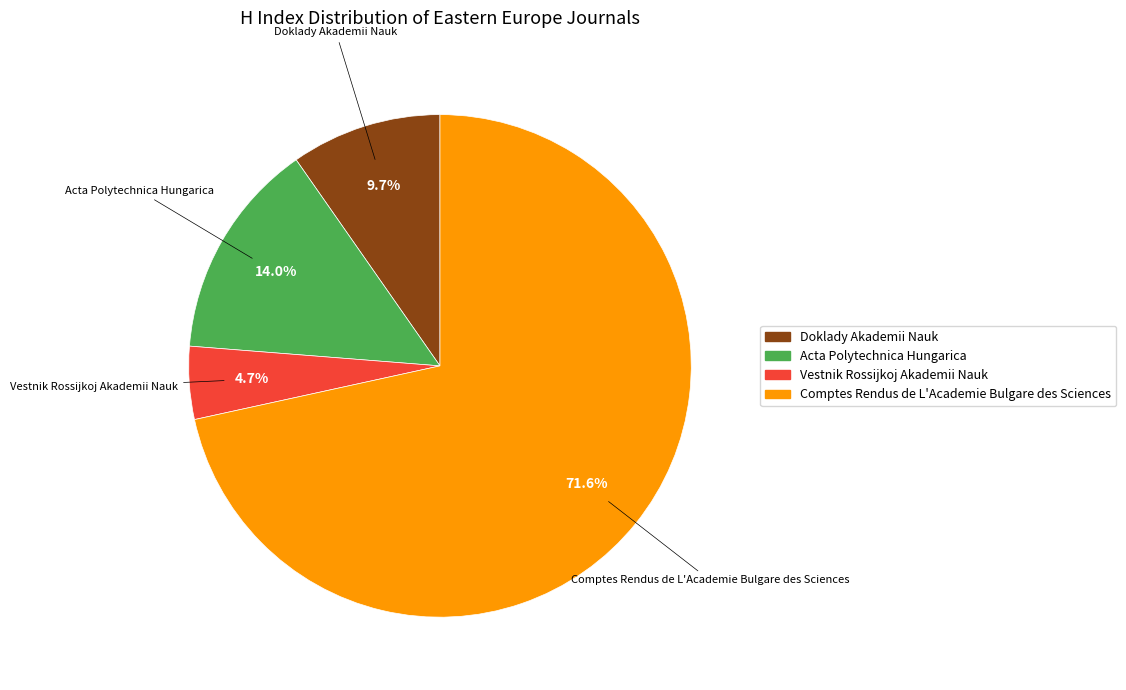

Rank the categories by value from lowest to highest.

Vestnik Rossijkoj Akademii Nauk, Doklady Akademii Nauk, Acta Polytechnica Hungarica, Comptes Rendus de L'Academie Bulgare des Sciences